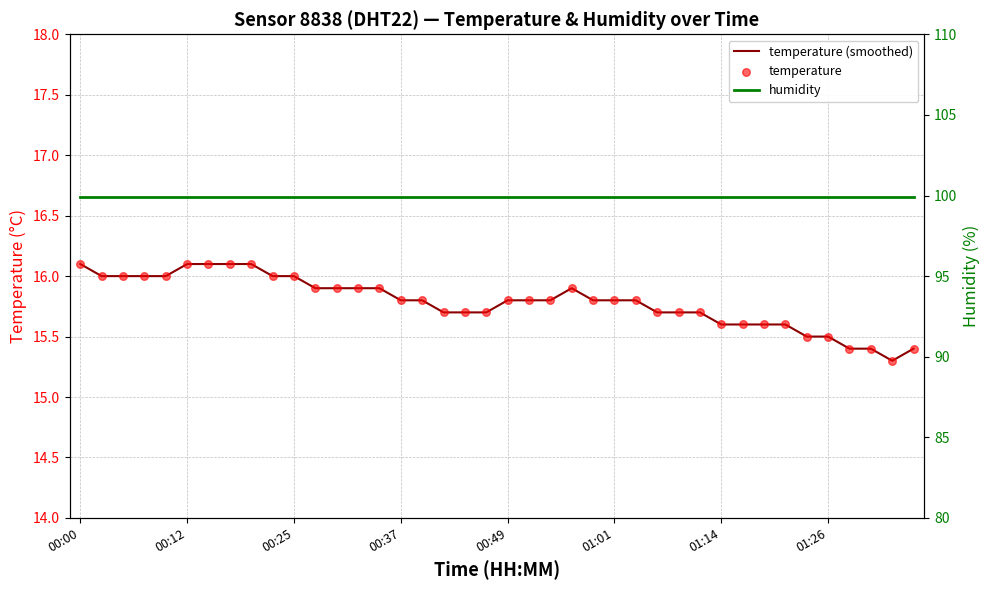

Which series contains the lowest Y value?

temperature (smoothed)